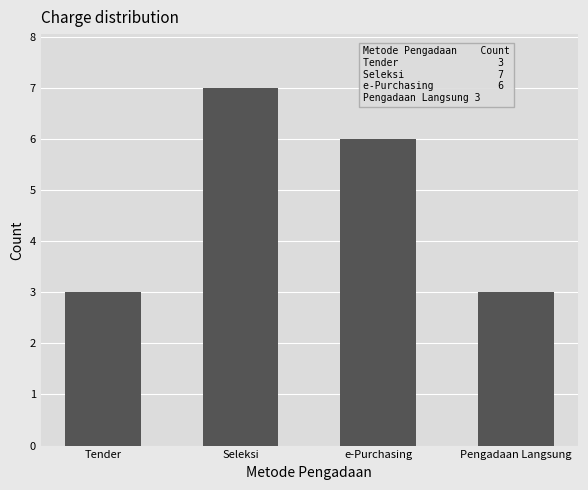

Which label corresponds to the largest value in the chart?

Seleksi